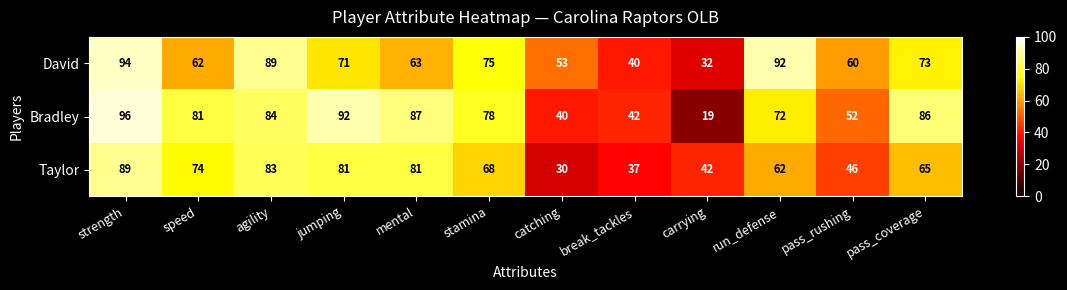

What is the minimum value shown in the chart?

19